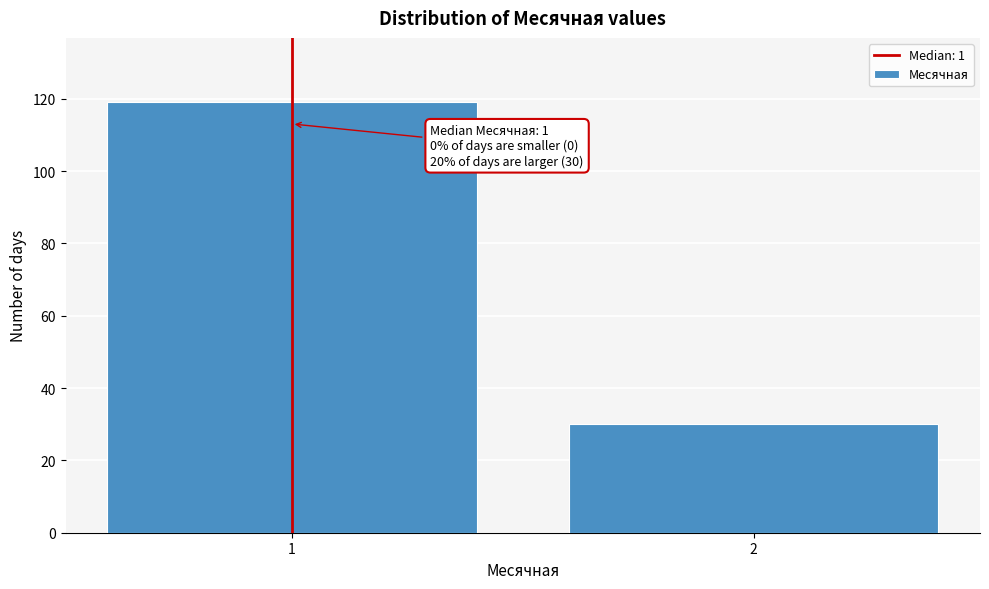

Reading left to right, transcribe all the data shown in this chart.

1=119	2=30